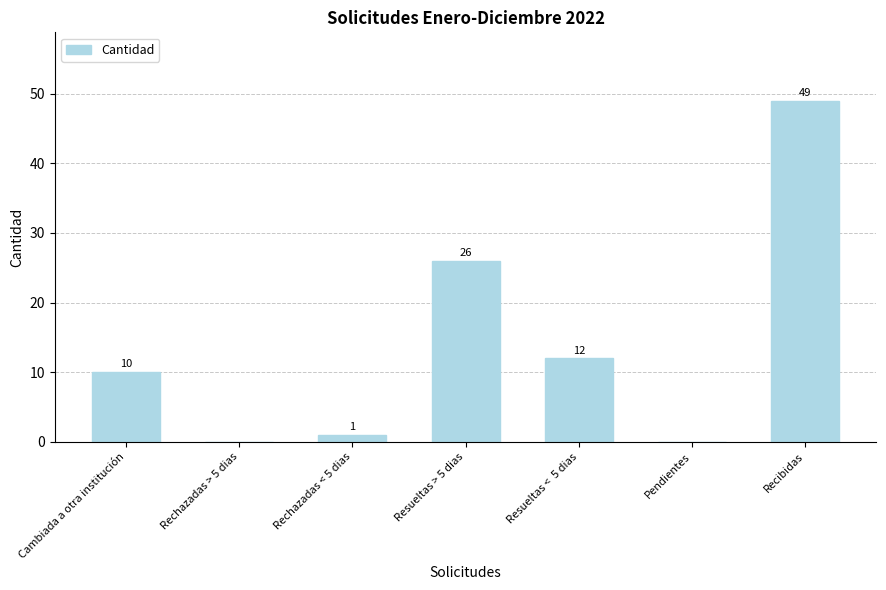

What is the maximum value shown in the chart?

49